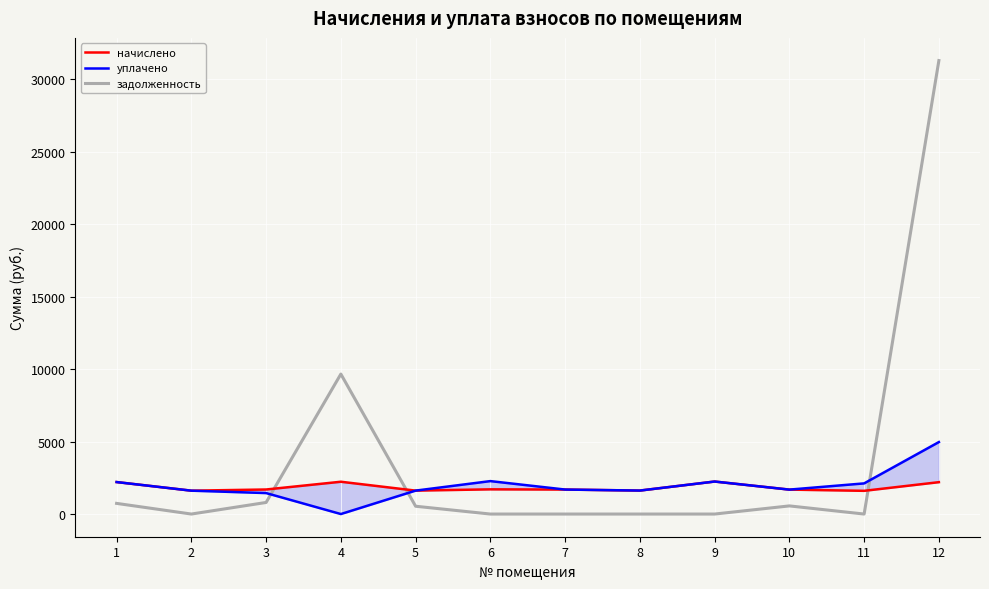

At which label does начислено first exceed 1693?

1